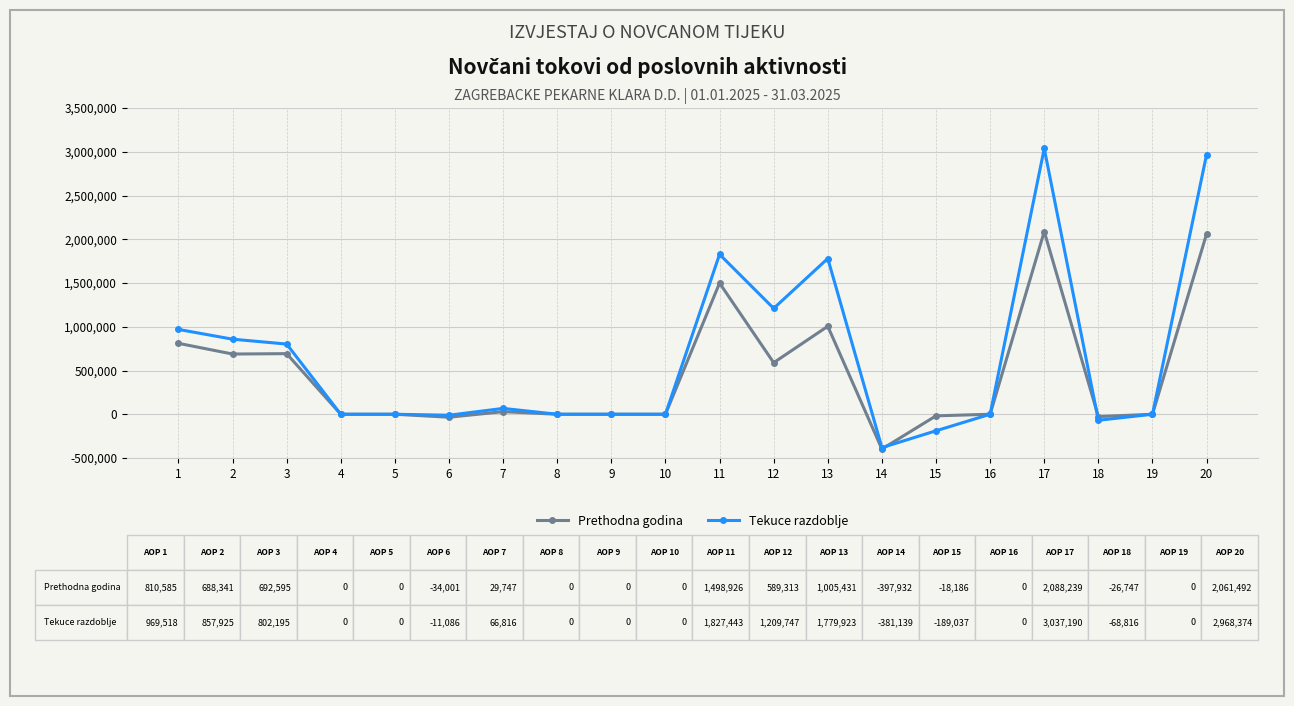

True or false: Prethodna godina has more than 2 points higher than both neighbors.

True